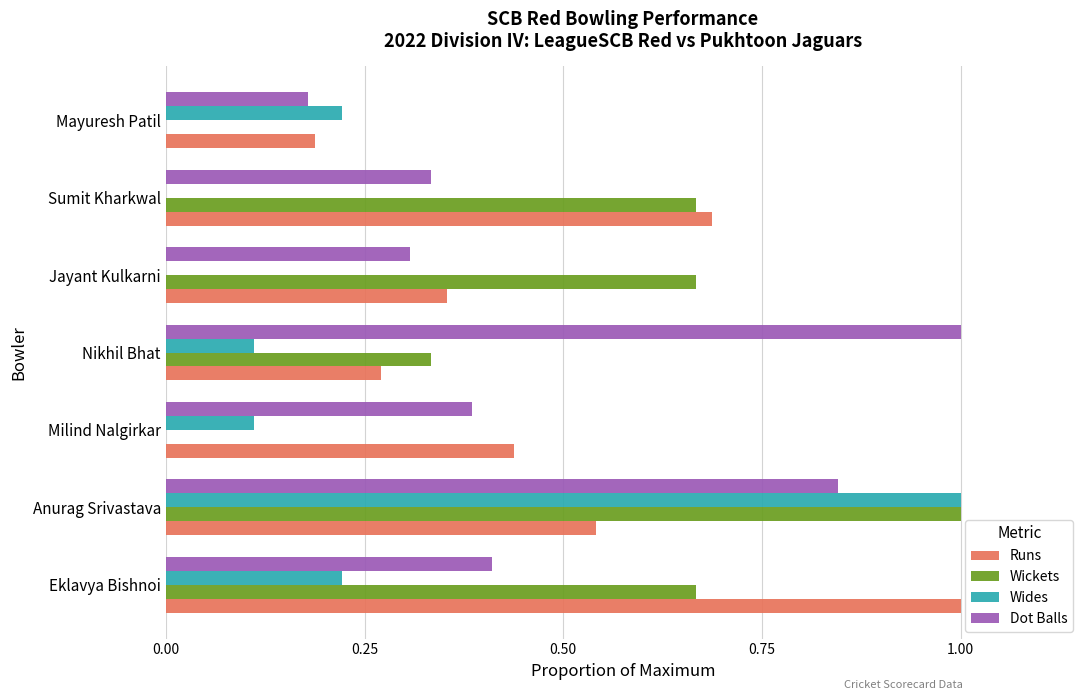

True or false: Wickets has a value of 0.0 at Mayuresh Patil.

True